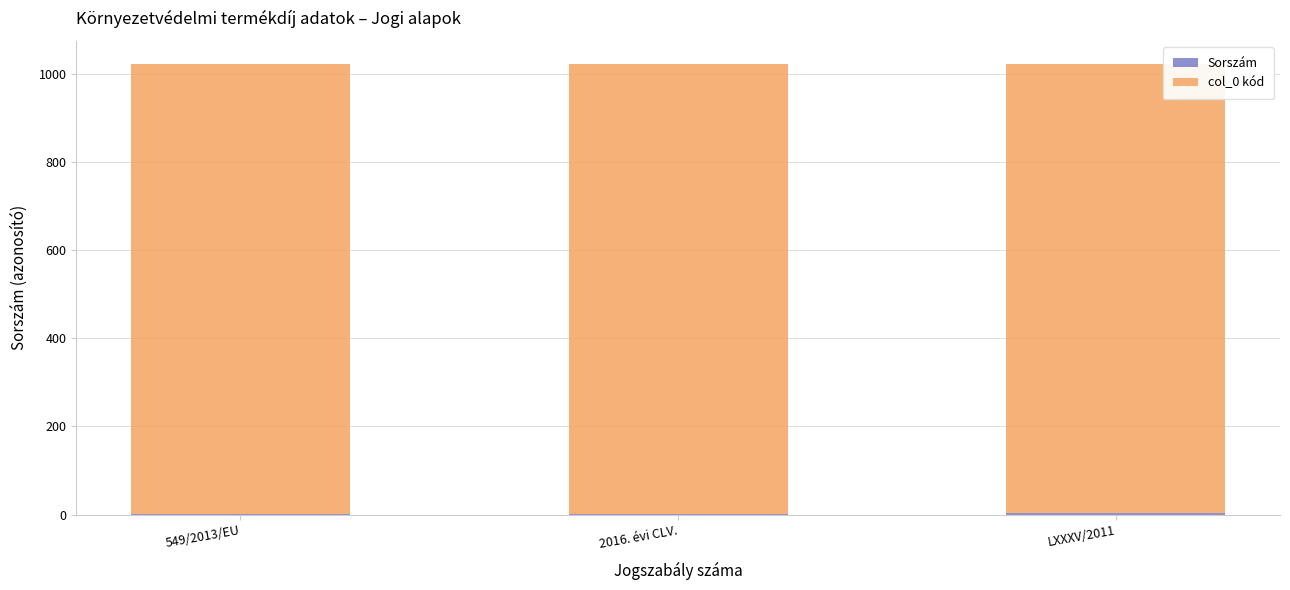

Which series has the largest total across all categories?

col_0 kód